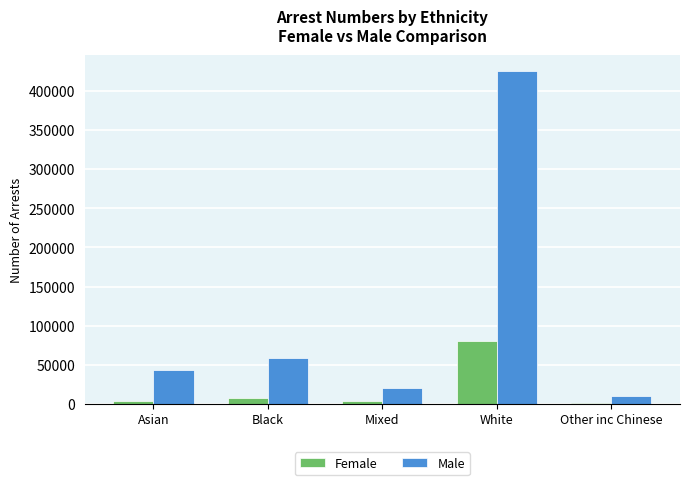

Where does the Female series first go above 3538?

Black